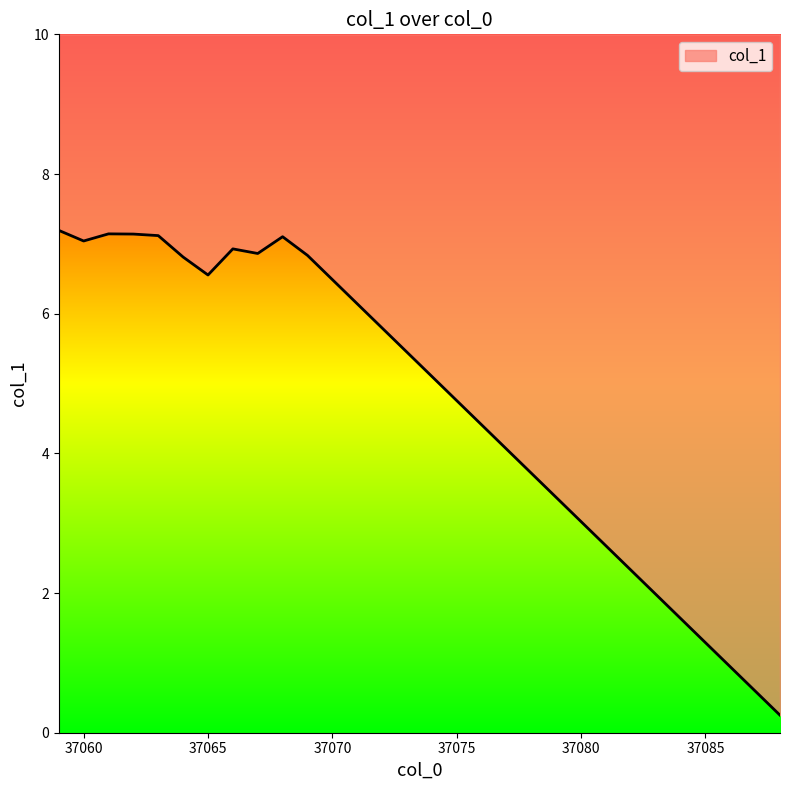

What is the difference between the maximum and minimum values?

6.9